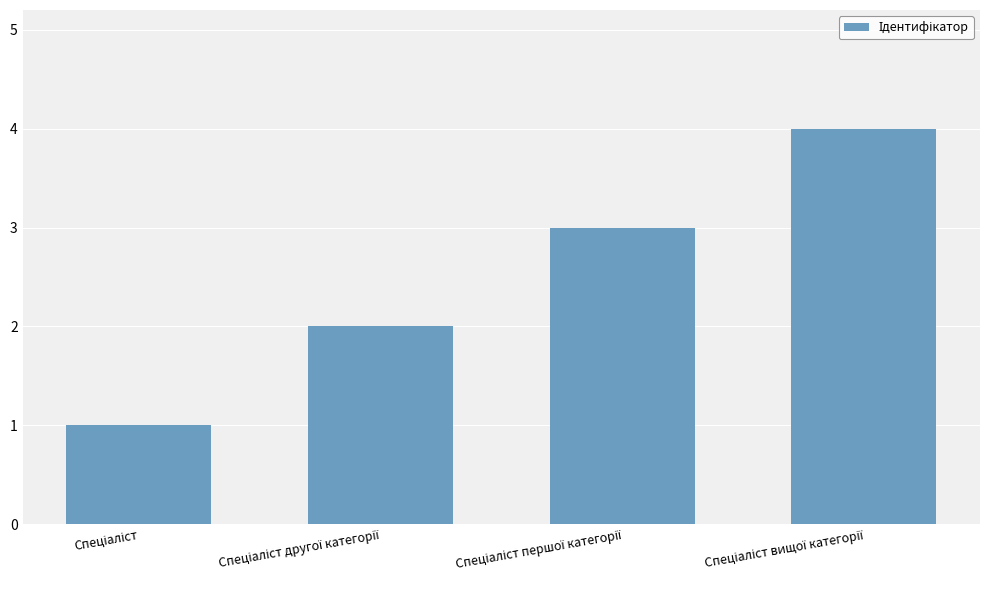

Reading left to right, list all the values displayed in this chart.

1	2	3	4